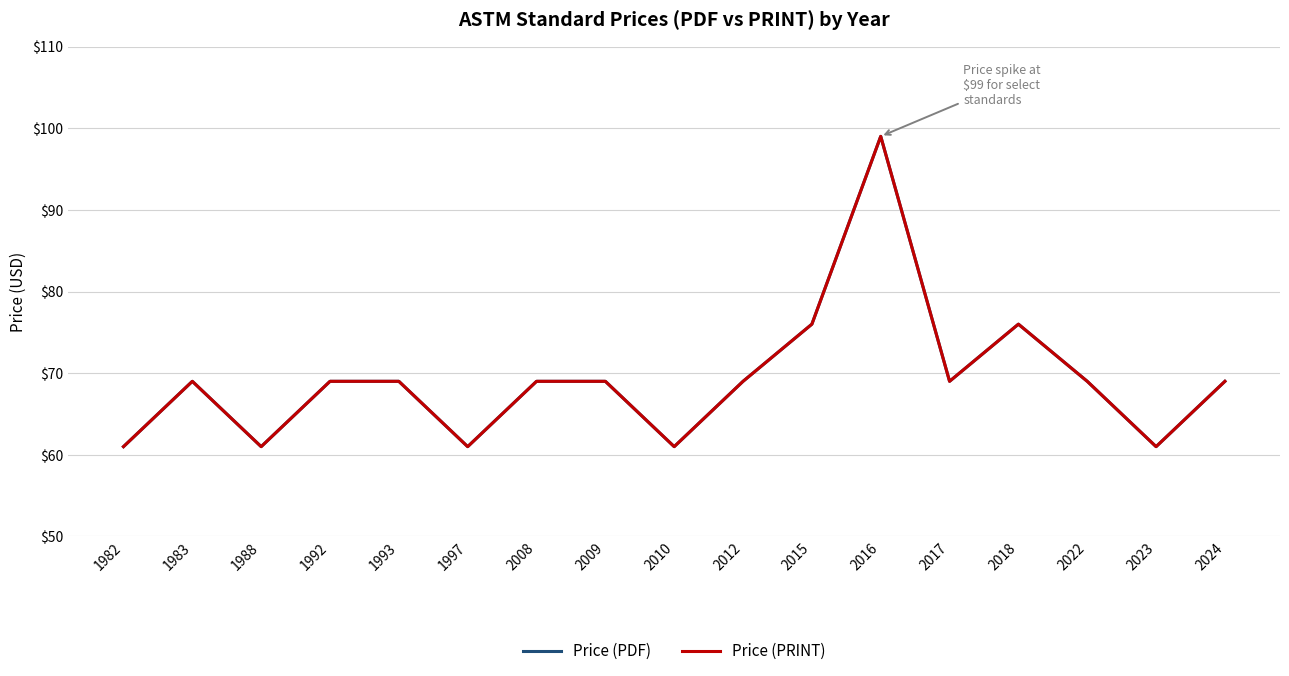

Is the value of Price (PRINT) at 2016 greater than the value of Price (PDF) at 1988?

Yes